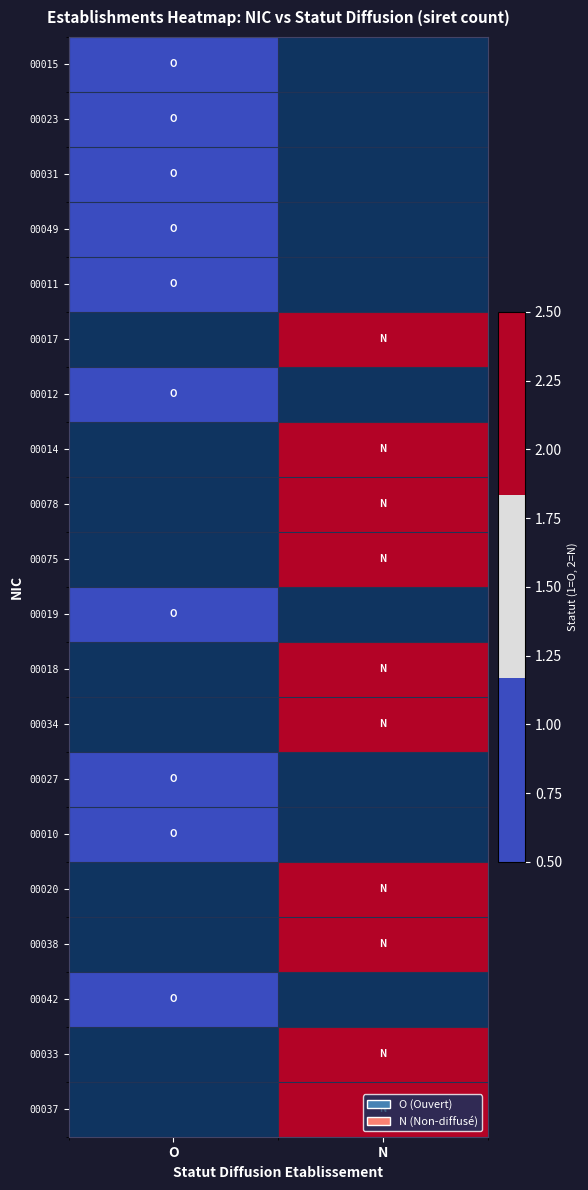

Rank the series by their maximum value, from highest to lowest.

00017, 00014, 00078, 00075, 00018, 00034, 00020, 00038, 00033, 00037, 00015, 00023, 00031, 00049, 00011, 00012, 00019, 00027, 00010, 00042